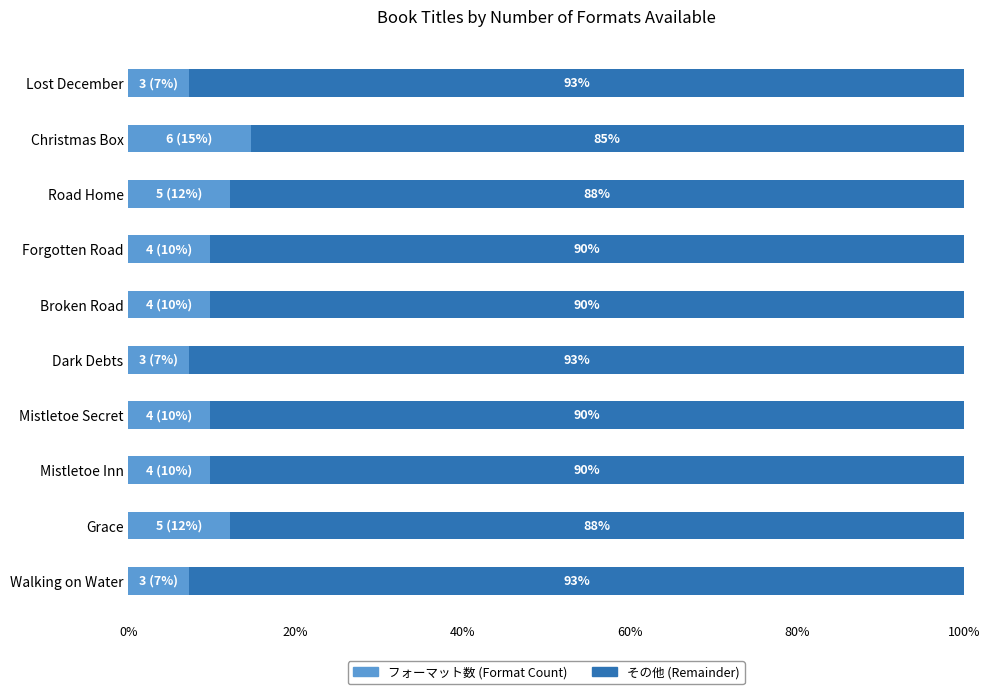

What is the total value across all series at Grace?

100.0